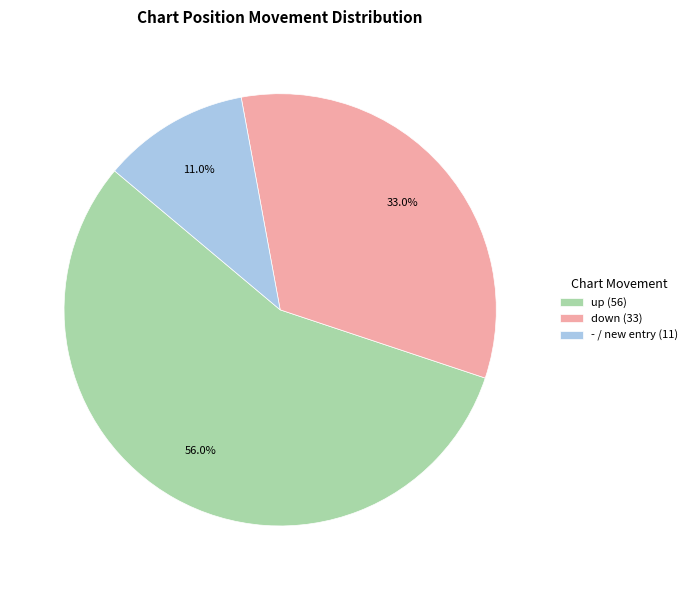

Rank the categories by value from lowest to highest.

-, down, up